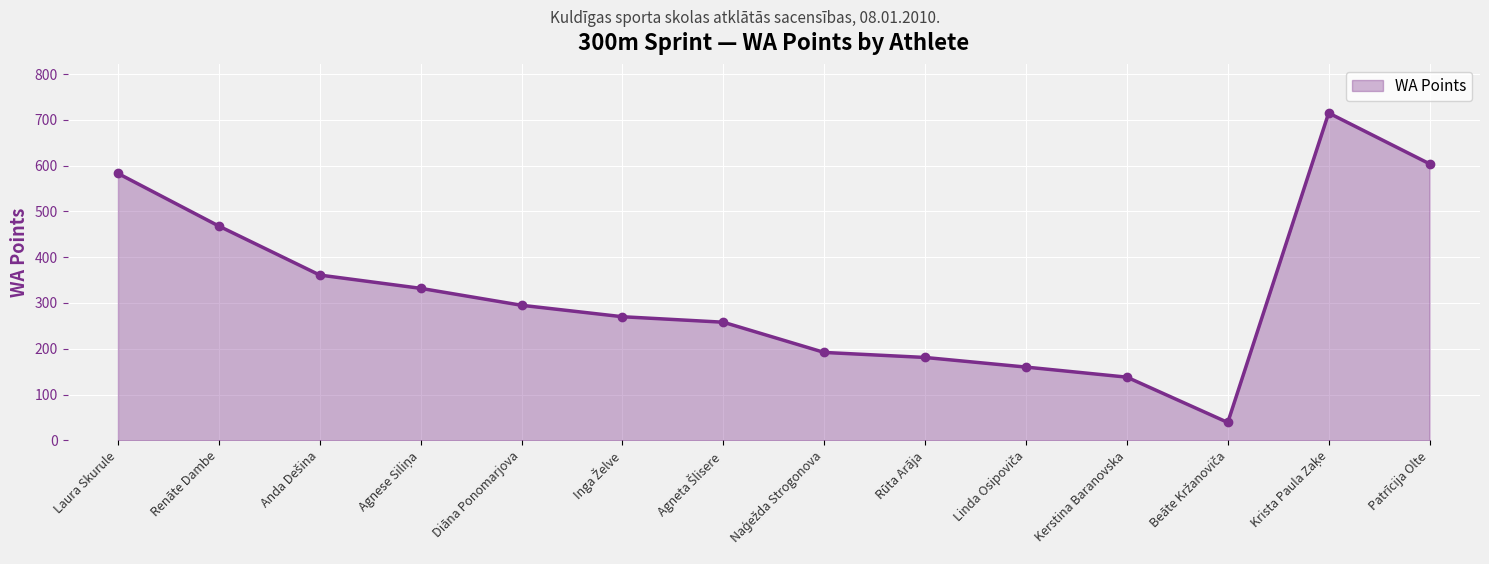

True or false: the data has more than 1 interior local peaks.

False